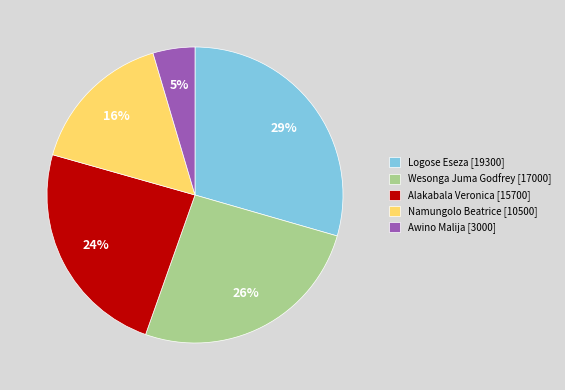

To the nearest percent, what percentage of the pie is Namungolo Beatrice [10500]?

16%